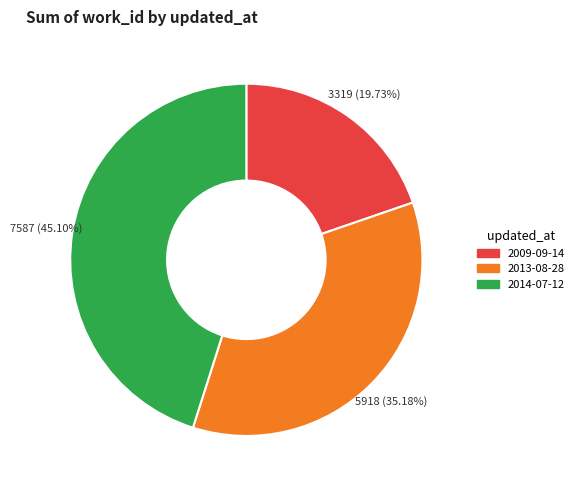

To the nearest percent, what is the difference between the 2014-07-12 and 2013-08-28 slice percentages?

10%